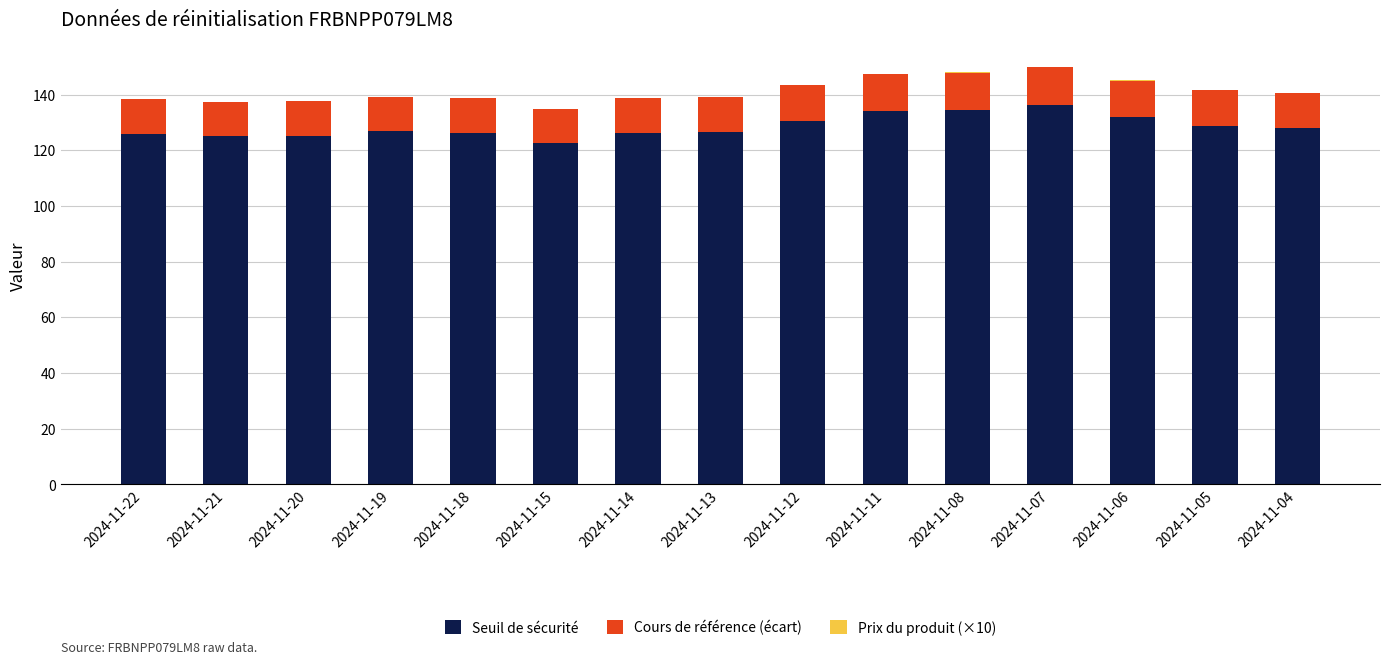

What is the sum of all Seuil de sécurité values?

1930.1